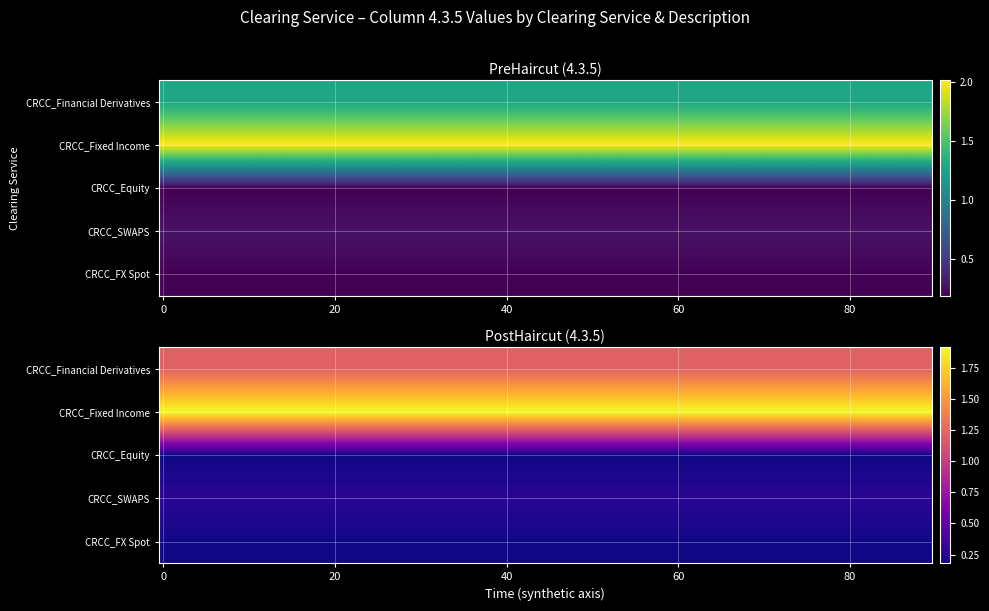

Reading left to right, what are all the values shown in this chart?

CRCC_Financial Derivatives: PreHaircut=126645702306.1	PostHaircut=120820000000.0
CRCC_Fixed Income: PreHaircut=201289308176.1	PostHaircut=192030000000.0
CRCC_Equity: PreHaircut=18909853249.5	PostHaircut=18040000000.0
CRCC_SWAPS: PreHaircut=27746331236.9	PostHaircut=26470000000.0
CRCC_FX Spot: PreHaircut=19958071278.8	PostHaircut=19040000000.0